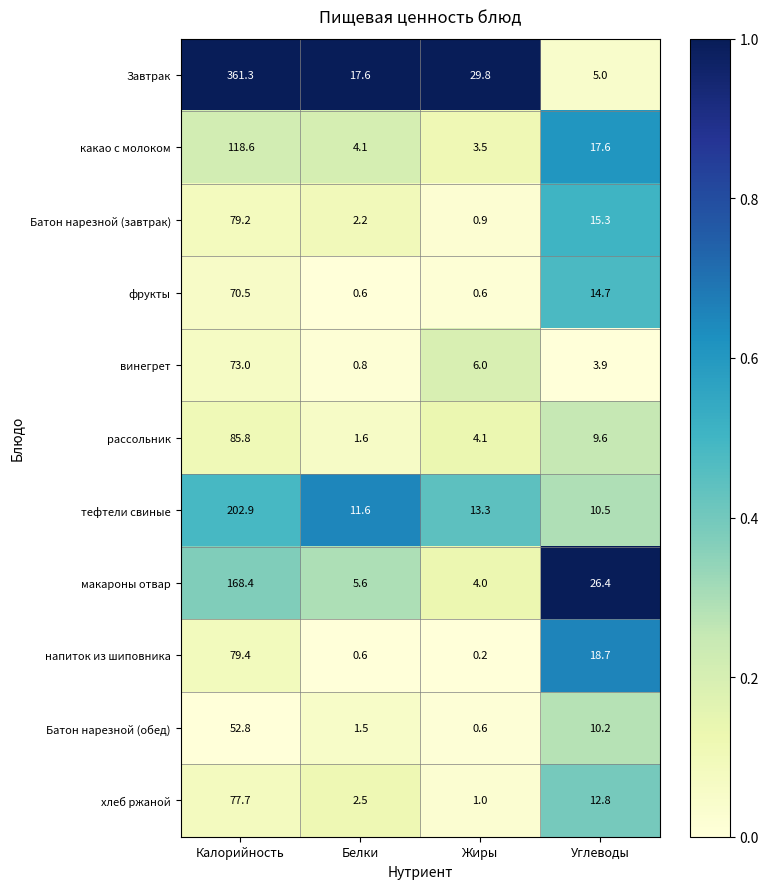

The value of какао с молоком at Жиры is 3.5. True or false?

True